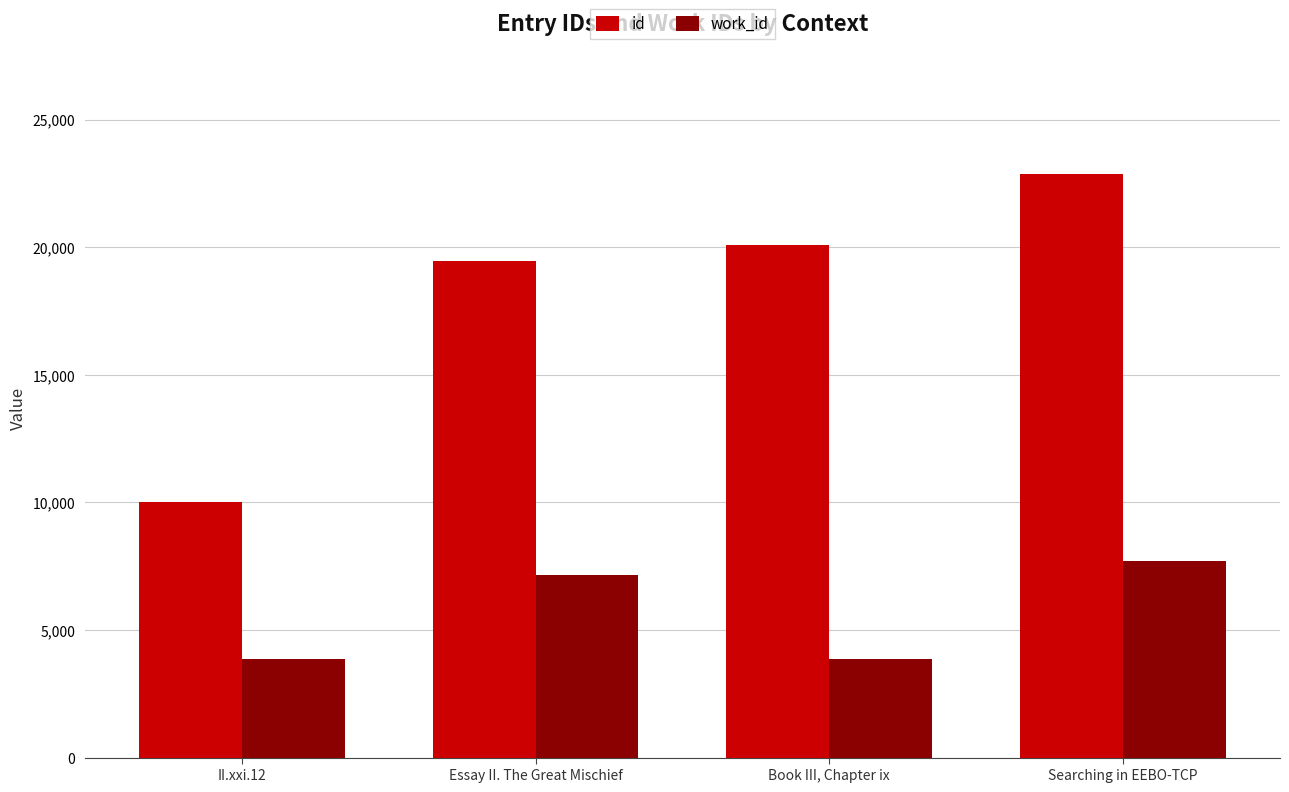

Does the chart contain stacked bars?

No